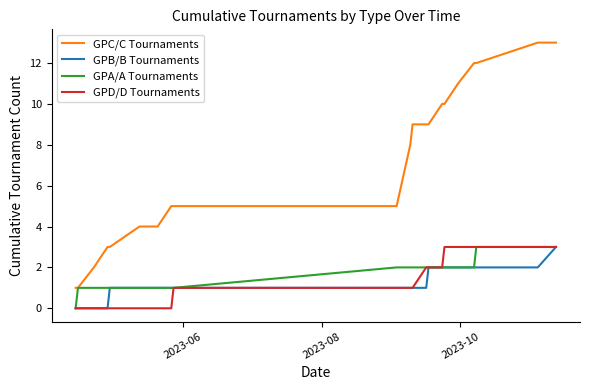

What is the maximum value shown in the chart?

13